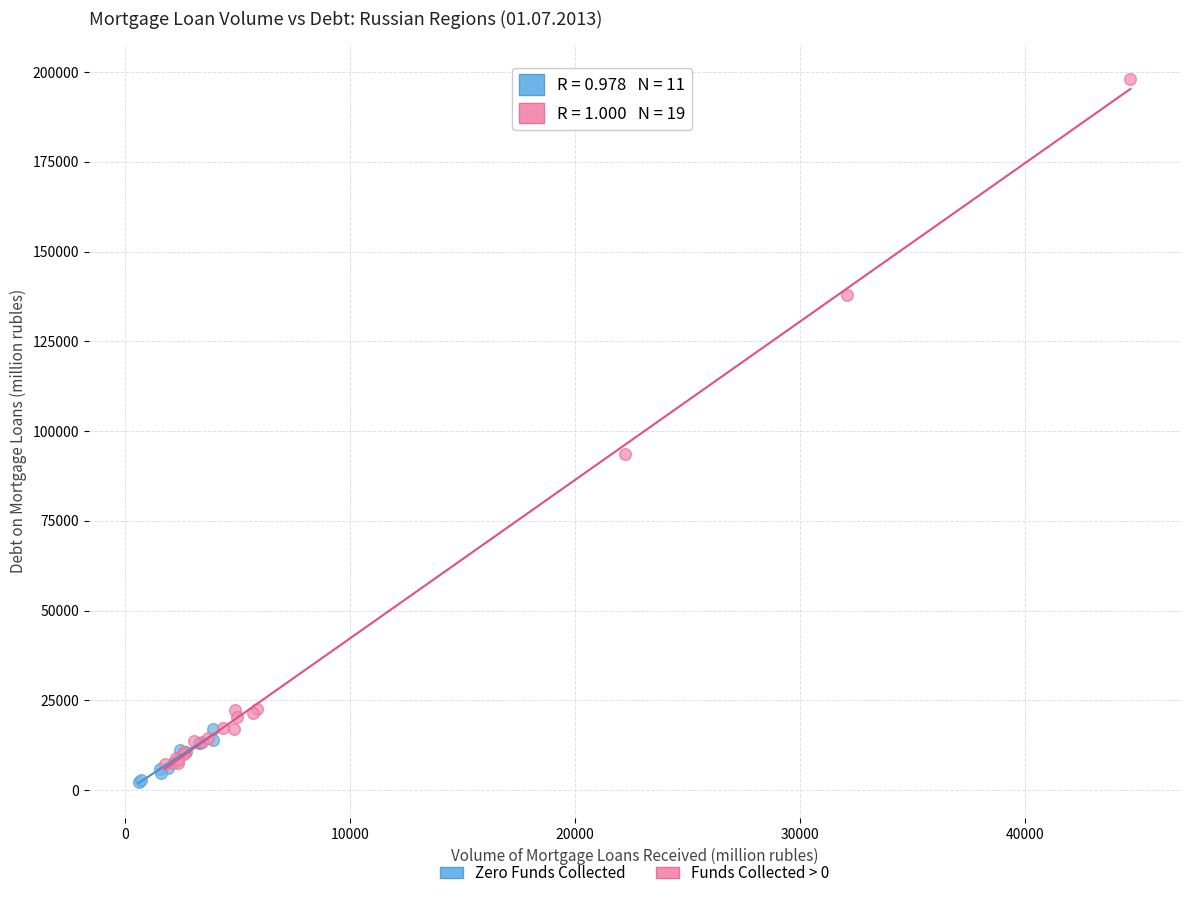

Which series reaches the maximum Y coordinate?

Funds Collected > 0